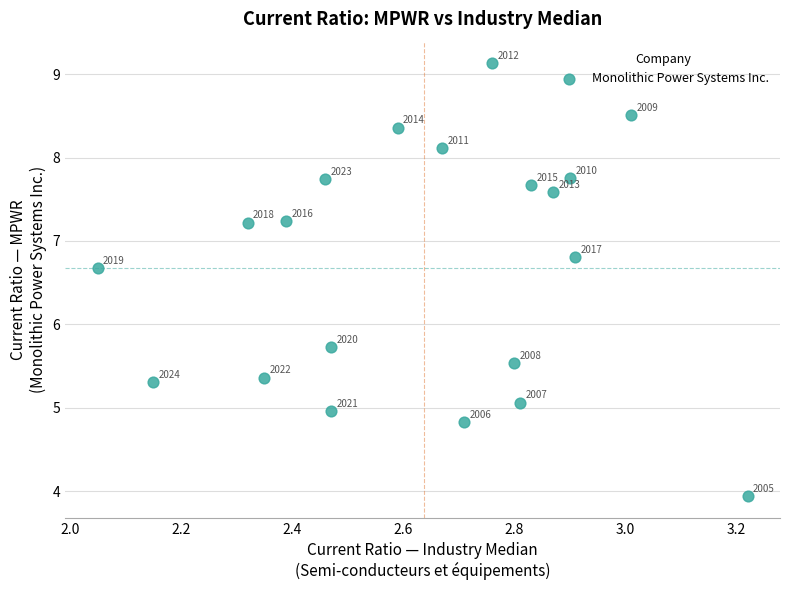

What is the range of Y values (max minus min)?

5.2